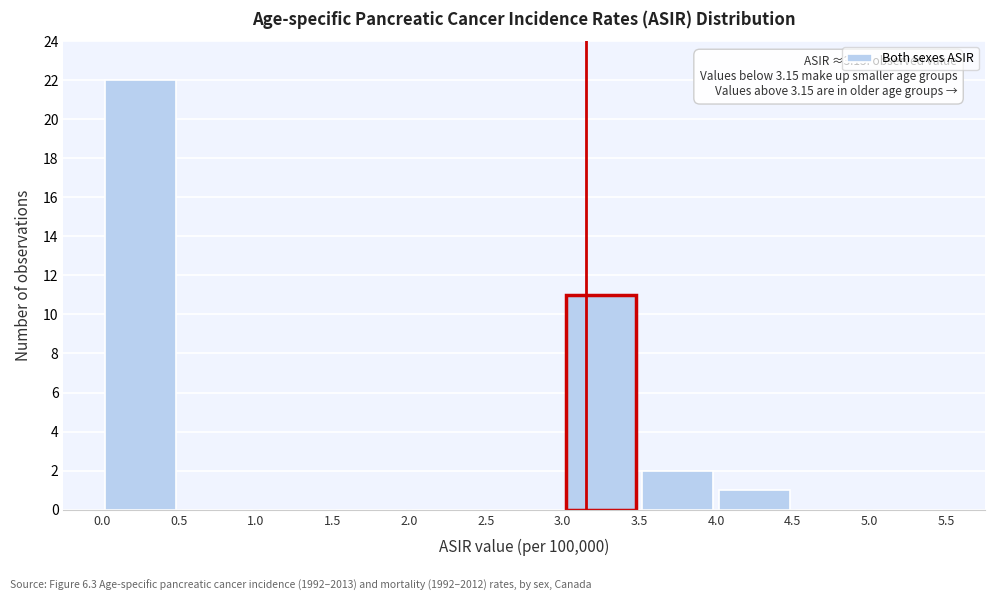

Which range on the x-axis has the tallest bar?

0.0 to 0.5